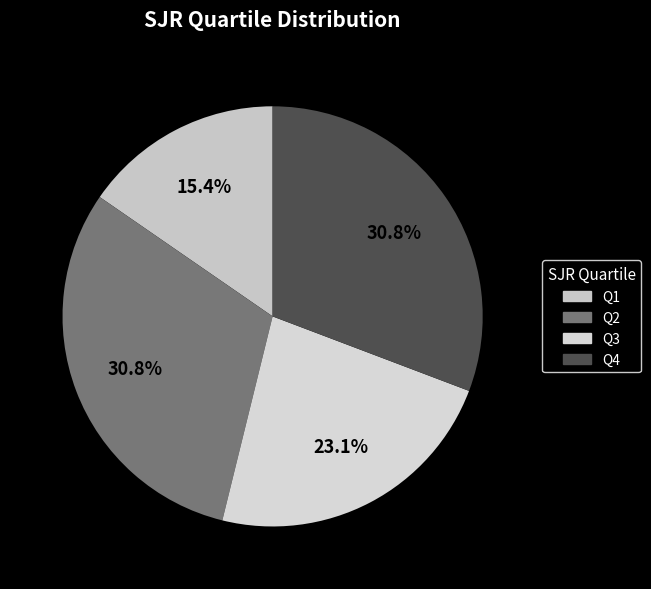

Which has a higher value, Q2 or Q1?

Q2